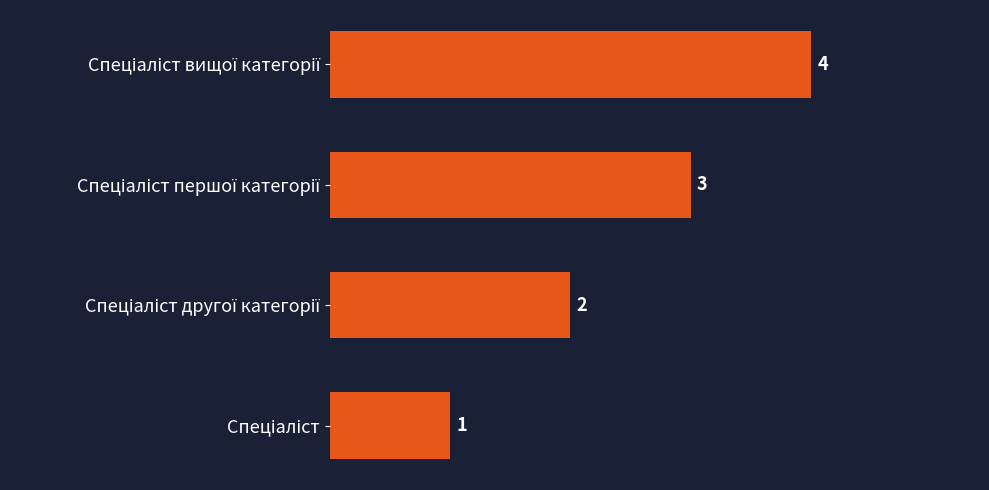

Count the number of data series in this chart.

1